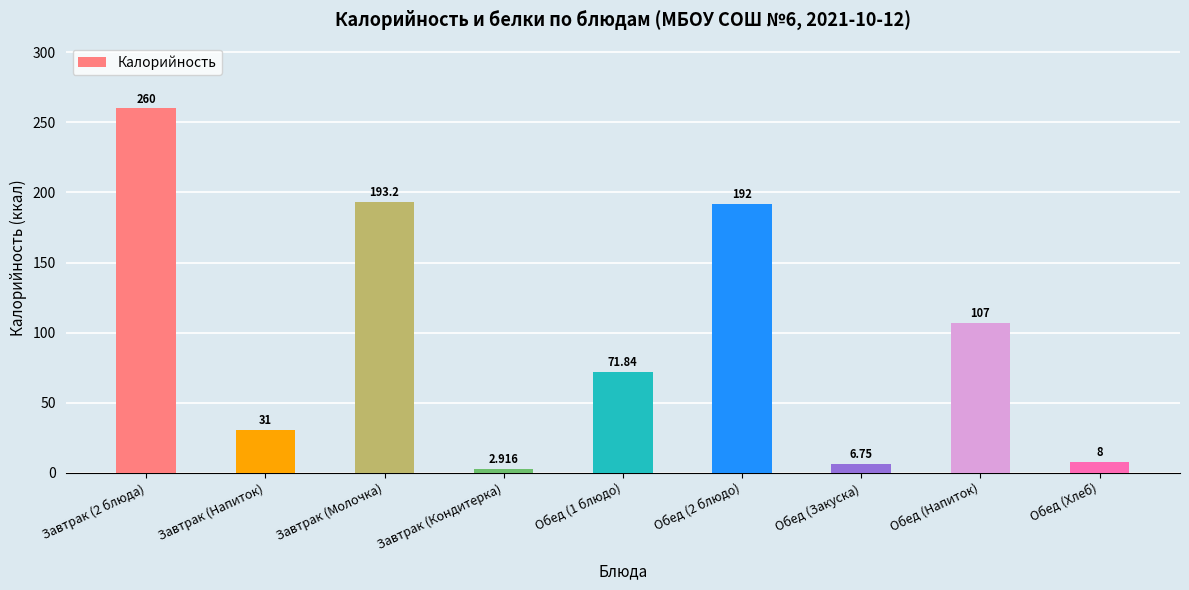

List the labels in order of value, largest first.

Завтрак (2 блюда), Завтрак (Молочка), Обед (2 блюдо), Обед (Напиток), Обед (1 блюдо), Завтрак (Напиток), Обед (Хлеб), Обед (Закуска), Завтрак (Кондитерка)